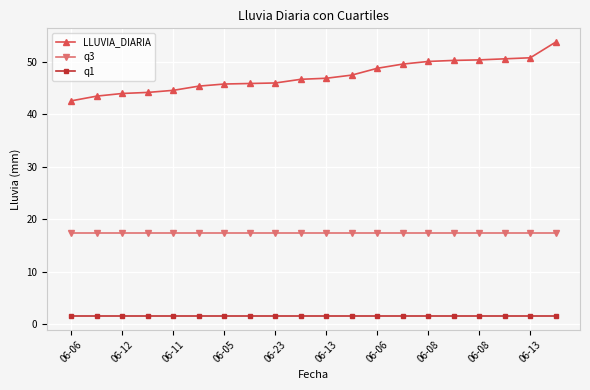

What is the sum of all LLUVIA_DIARIA values?

947.5